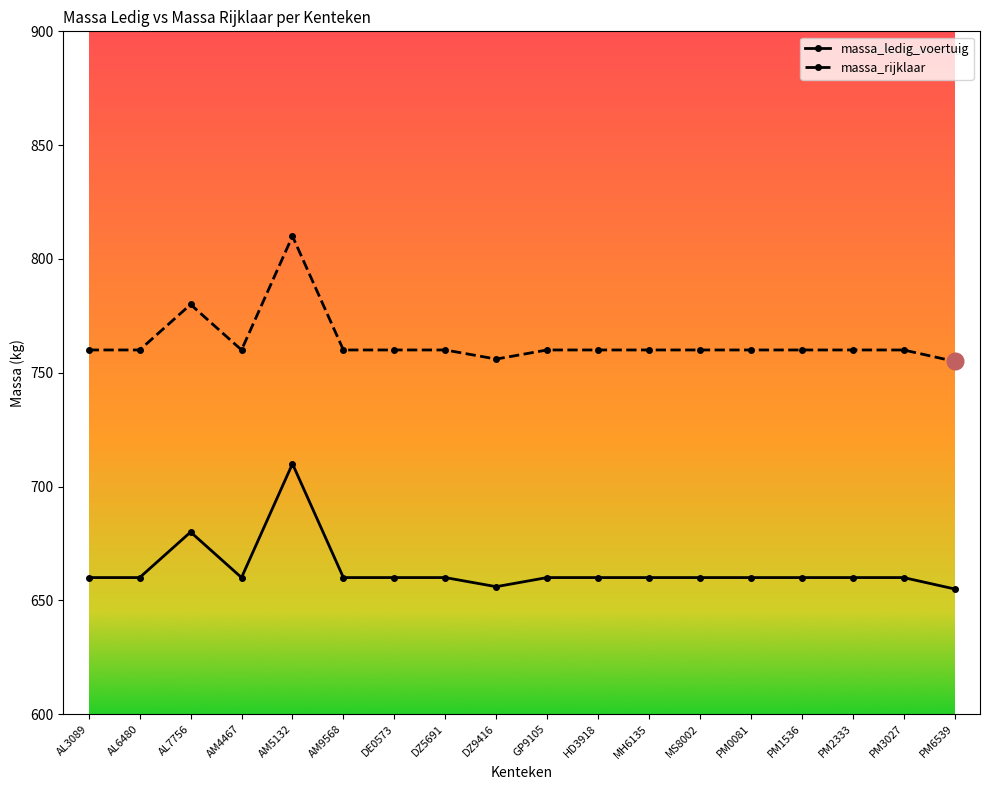

What is the total value across all series at AL7756?

1460